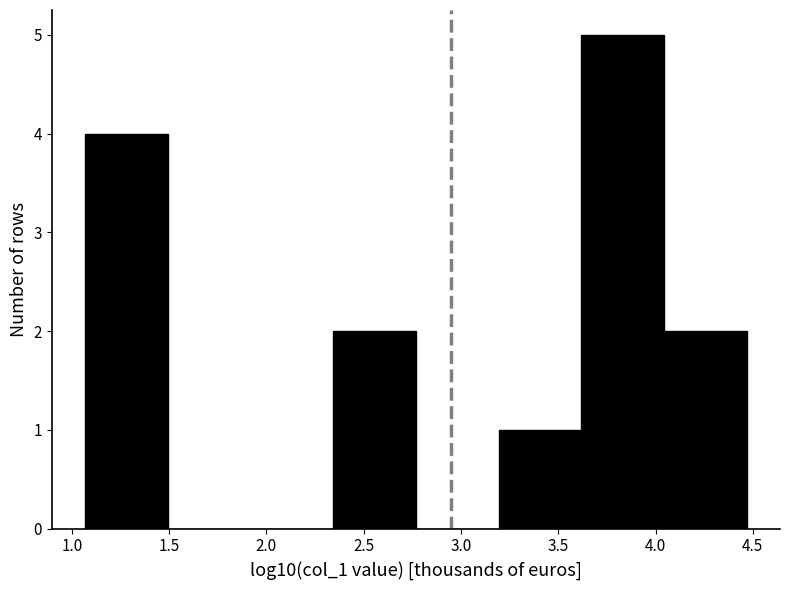

Reading left to right, transcribe this chart: for each bar, give the range it covers on the x-axis and its height. Neither the bar edges nor the heights are printed on the chart, so give them approximately, as read against the axes.

1.05 to 1.50: 4
1.50 to 1.90: 0
1.90 to 2.35: 0
2.35 to 2.75: 2
2.75 to 3.20: 0
3.20 to 3.60: 1
3.60 to 4.05: 5
4.05 to 4.45: 2